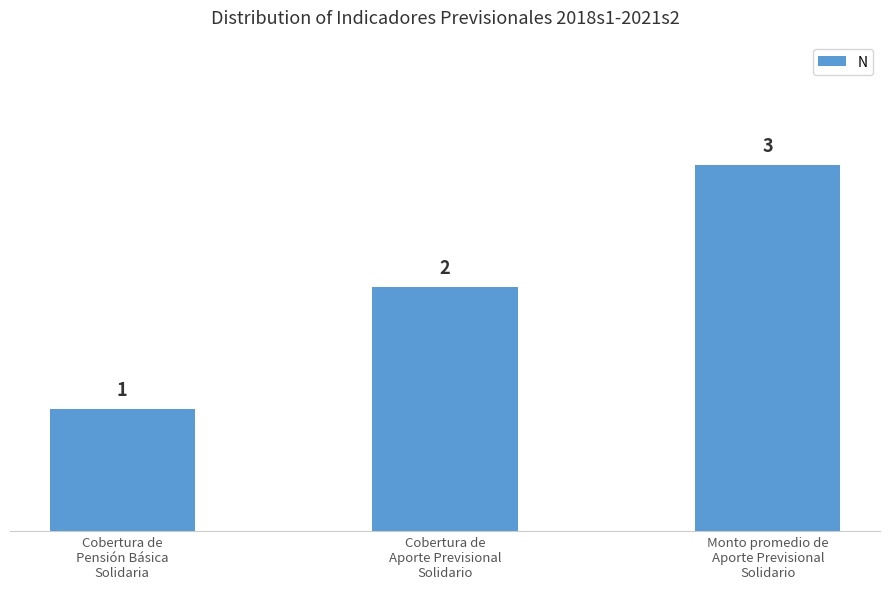

What is the label of the 2nd bar from the left?

Cobertura de
Aporte Previsional
Solidario